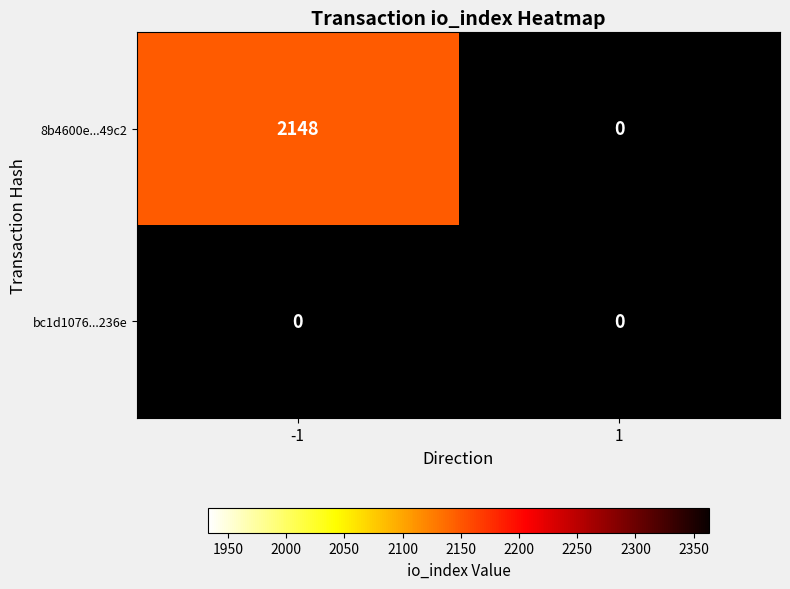

True or false: 8b4600e789eda3b7479b4e4ee9fdac1f89449c2 has a value of -2 at direction.

False